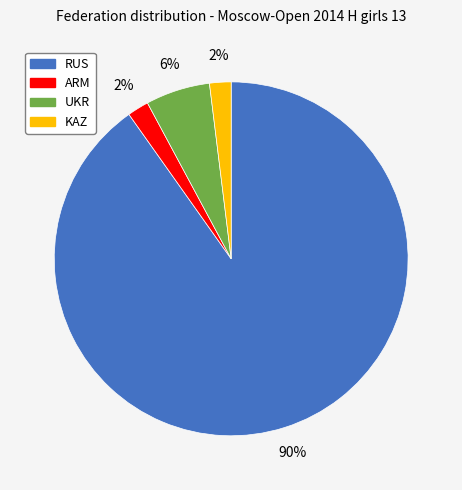

Is there a majority slice in this chart?

Yes